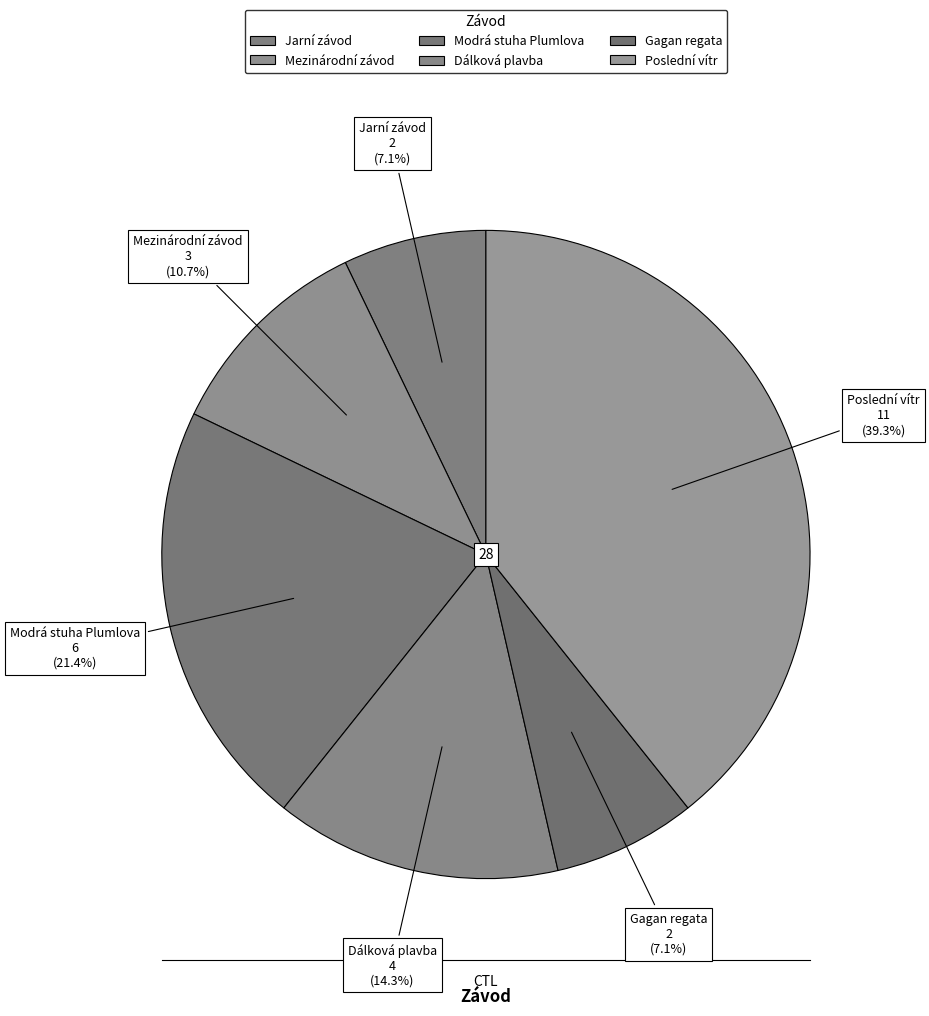

Count the number of slices in the pie.

6